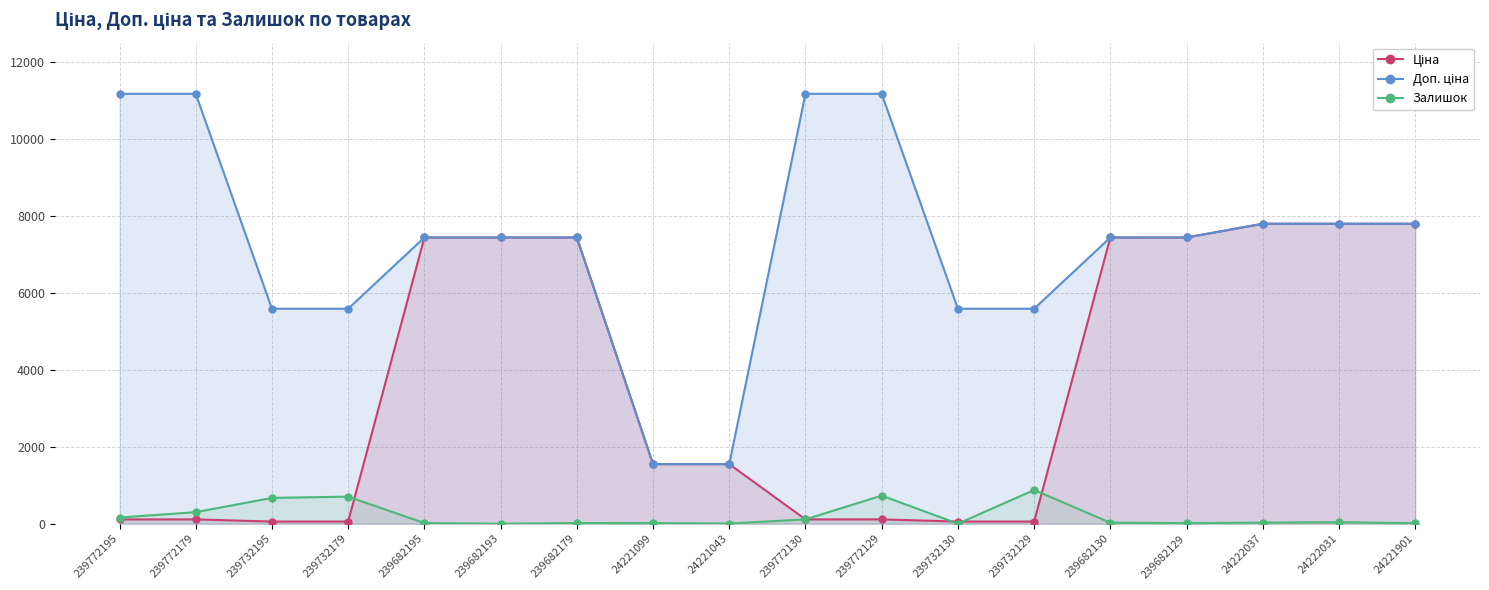

What is the maximum value shown in the chart?

11169.0